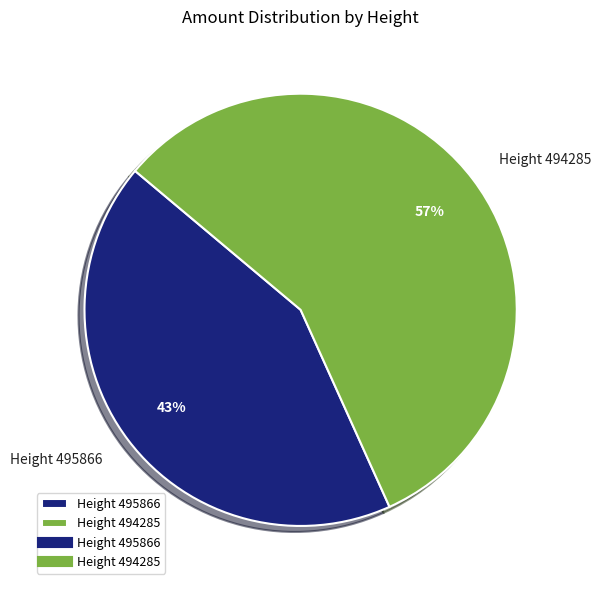

What is the ratio of the value at Height 494285 to the value at Height 495866?

1.3